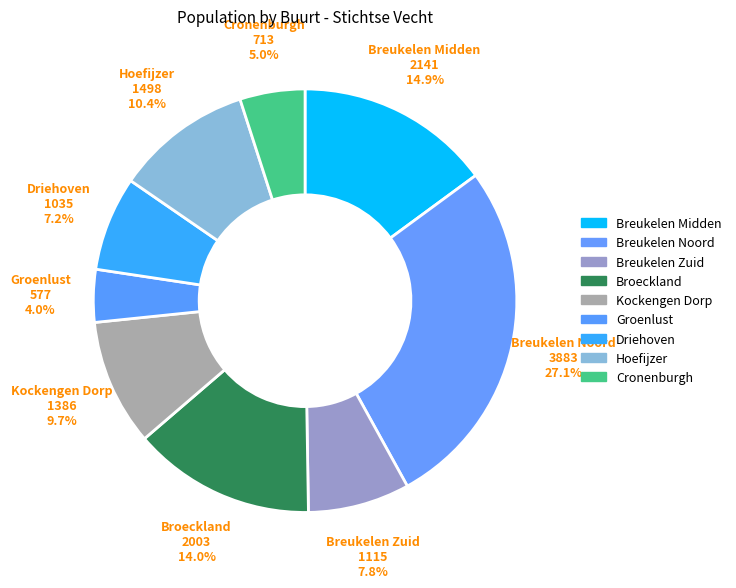

How many slices are in this pie chart?

9